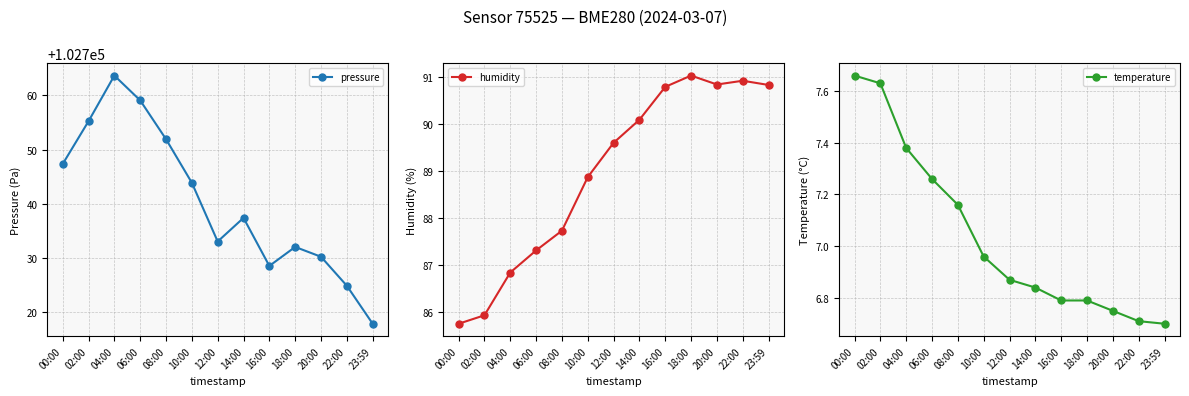

What is the difference between the second highest and second lowest values in the pressure series?

34.1